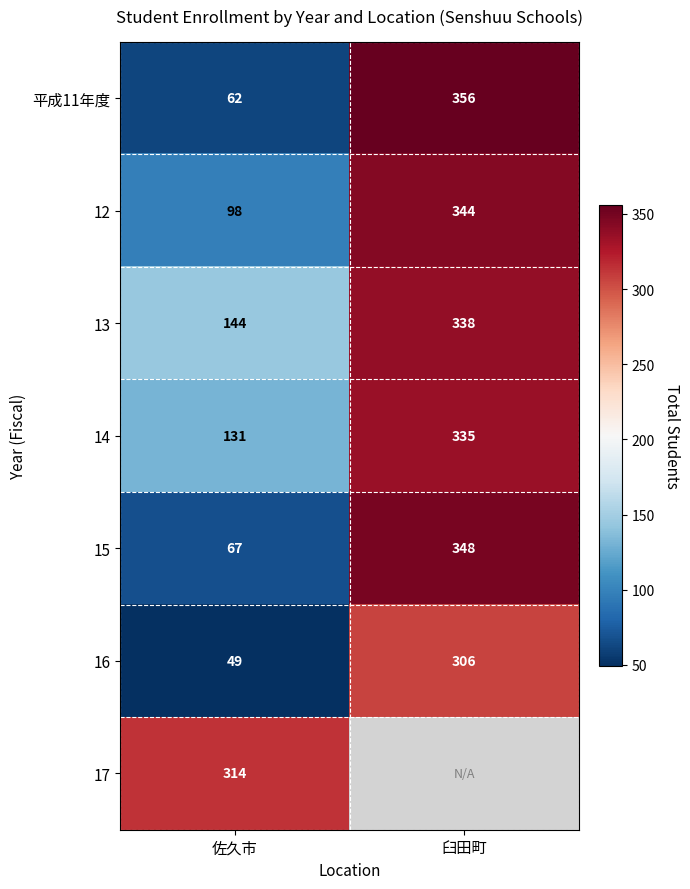

At which category is the sum across all series the highest?

佐久市